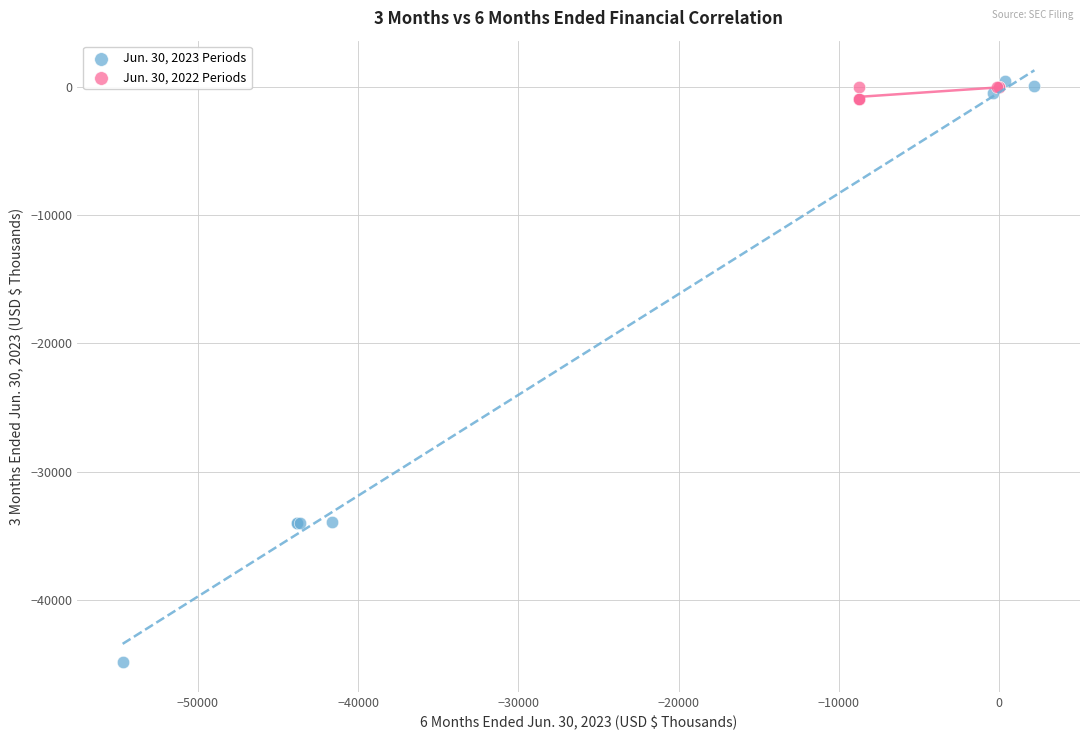

Which series contains the lowest Y value?

Jun. 30, 2023 Periods